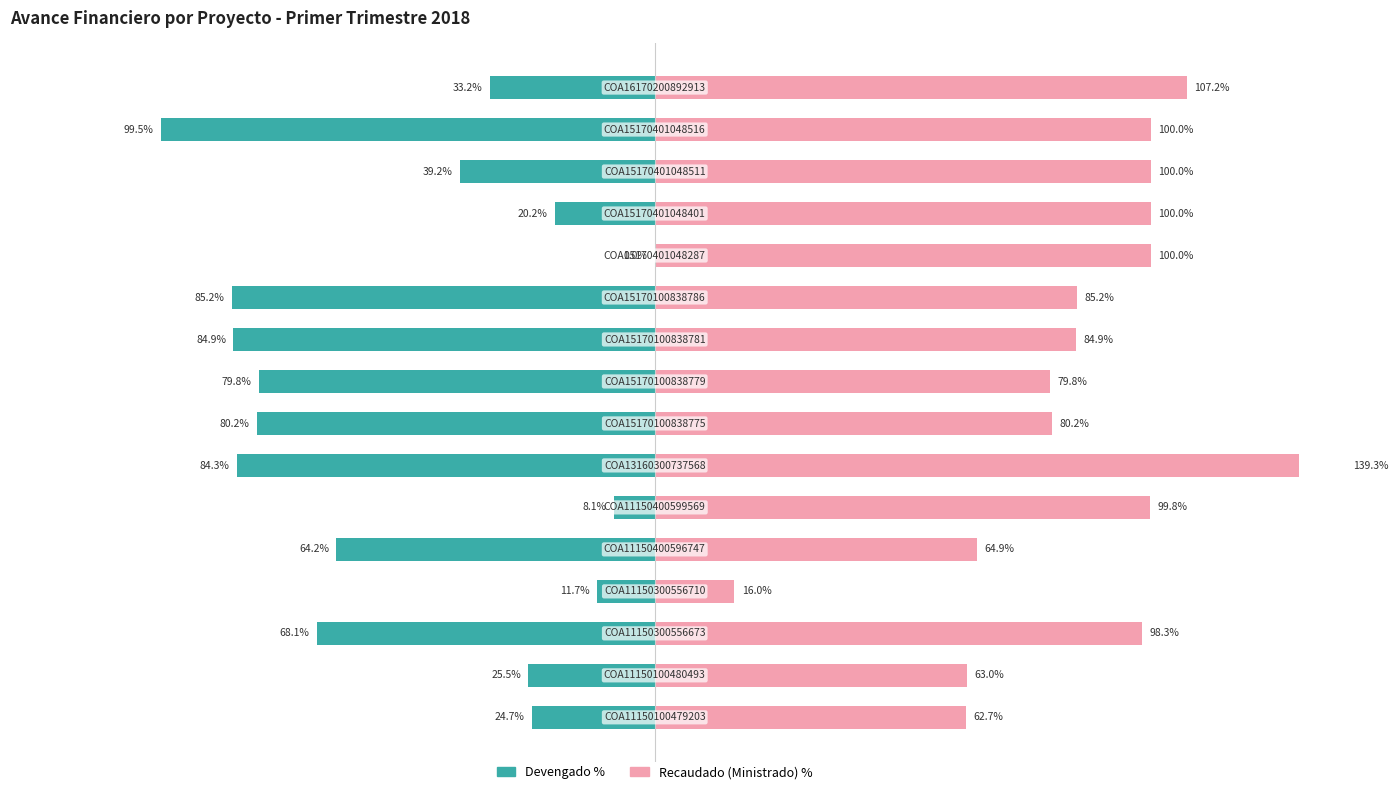

What position from the left is −100?

2